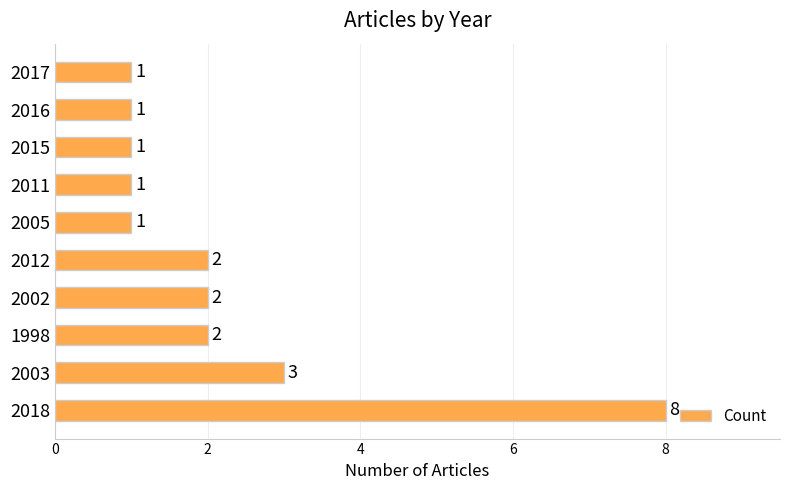

True or false: the data shows 1 at 2017.

True